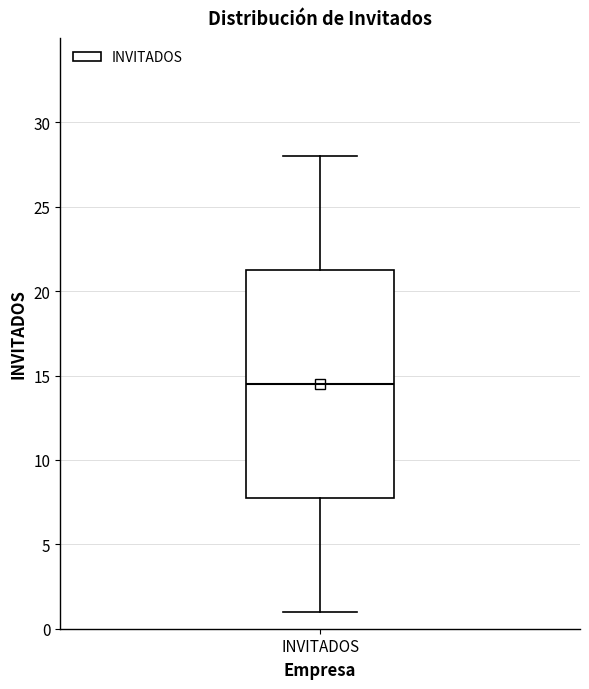

Where is the lower edge of the box for INVITADOS on the y-axis? The values are not printed on the chart, so give them approximately, as read against the axis.

8.0